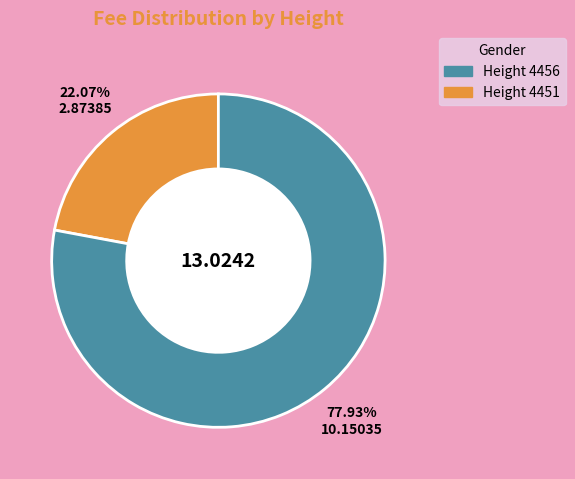

Does any single category account for the majority?

Yes